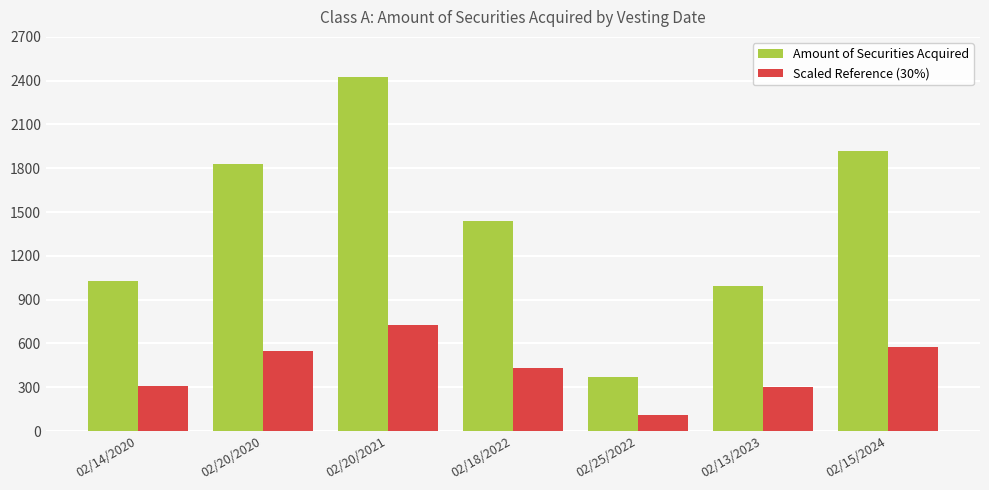

The Scaled Reference (30%) series shows 575.4 at 02/15/2024. True or false?

True